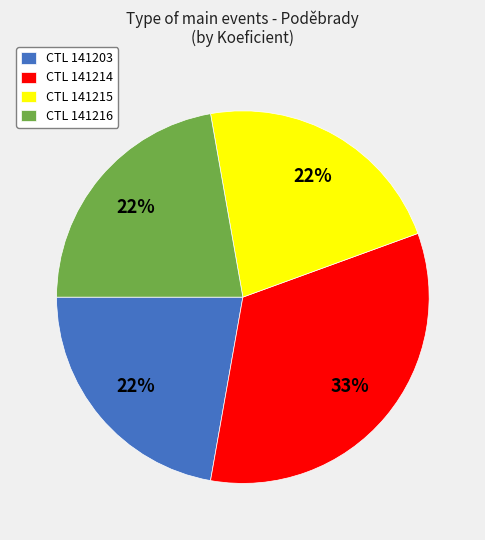

Does any single category account for the majority?

No